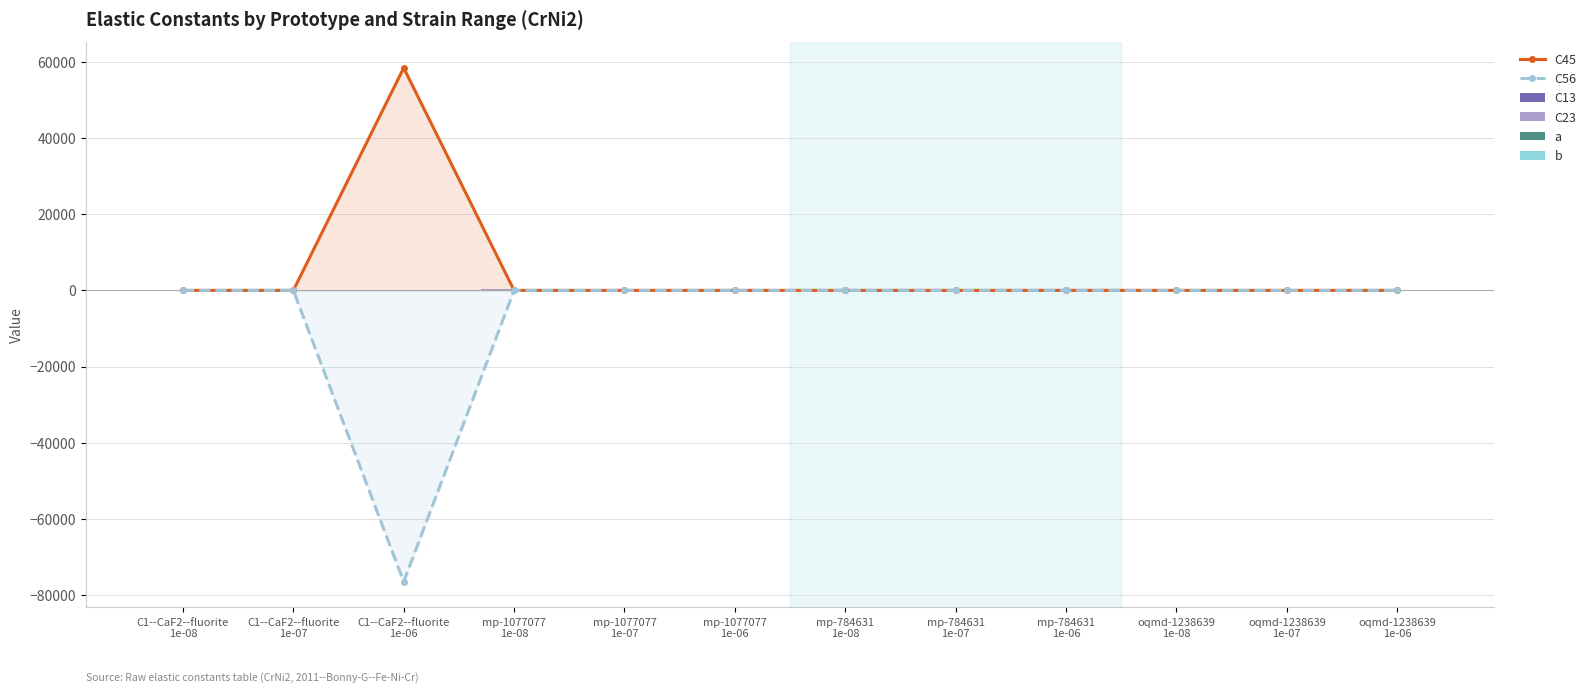

Reading left to right, extract all data points from this chart.

C45: 0.0	0.0	58417.1	0.0	0.0	0.0	0.0	0.0	0.0	0.0	0.0	0.0
C56: 0.0	0.0	-76494.1	0.0	0.0	0.0	0.0	0.0	0.0	0.0	0.0	0.0
C13: 97.4	97.4	97.4	149.7	149.7	149.7	99.3	69.2	66.1	17.0	17.0	17.0
C23: 97.4	97.4	97.4	149.7	149.7	149.7	187.4	157.2	154.2	17.0	17.0	17.0
a: 5.7	5.7	5.7	6.3	6.3	6.3	2.6	2.6	2.6	10.6	10.6	10.6
b: 5.7	5.7	5.7	6.3	6.3	6.3	3.4	3.4	3.4	10.6	10.6	10.6